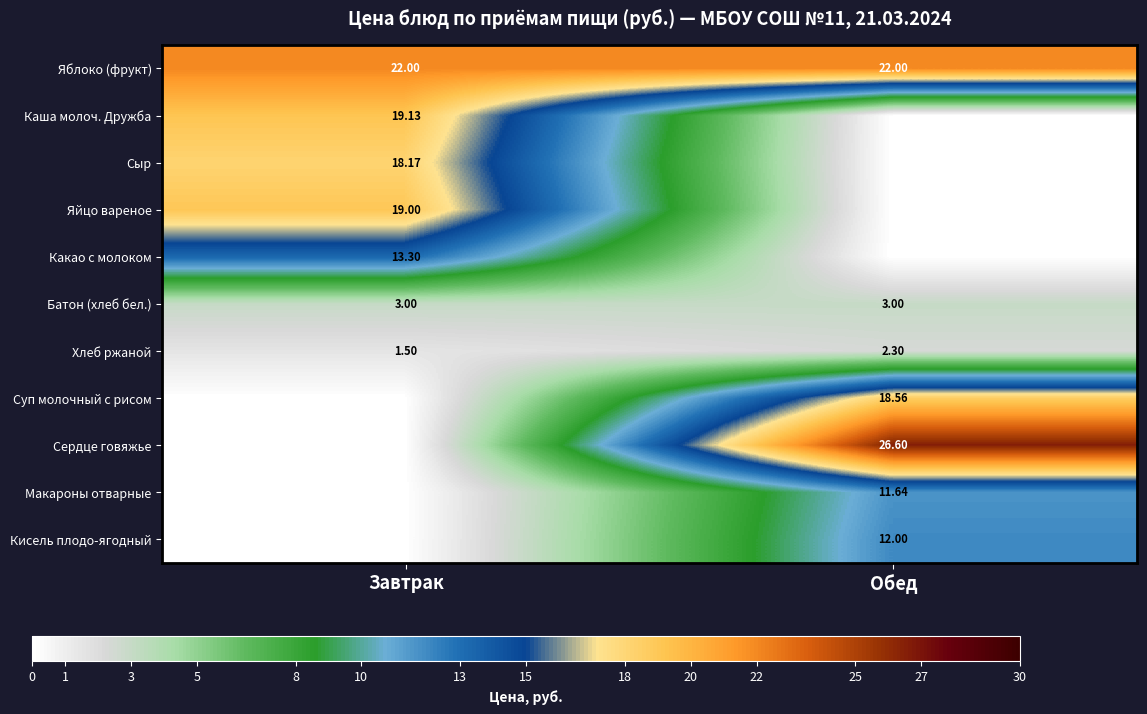

Is the value of Батон (хлеб бел.) at Обед greater than the value of Кисель плодо-ягодный at Обед?

No